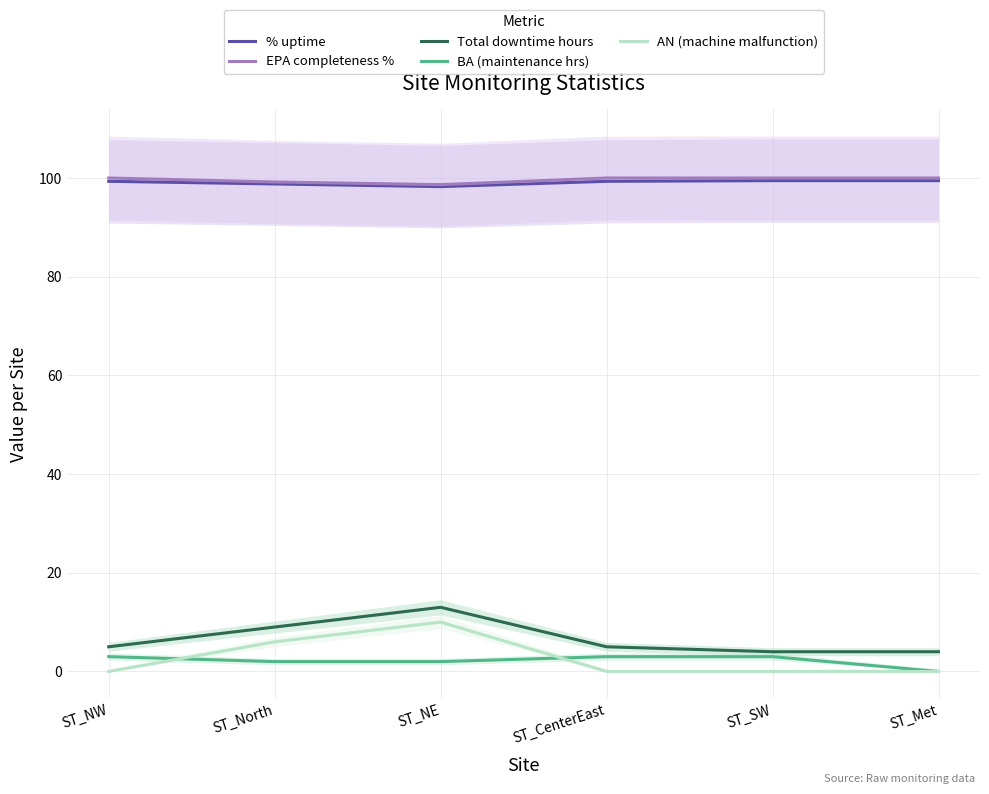

True or false: Total downtime hours and AN (machine malfunction) intersect in this chart.

False